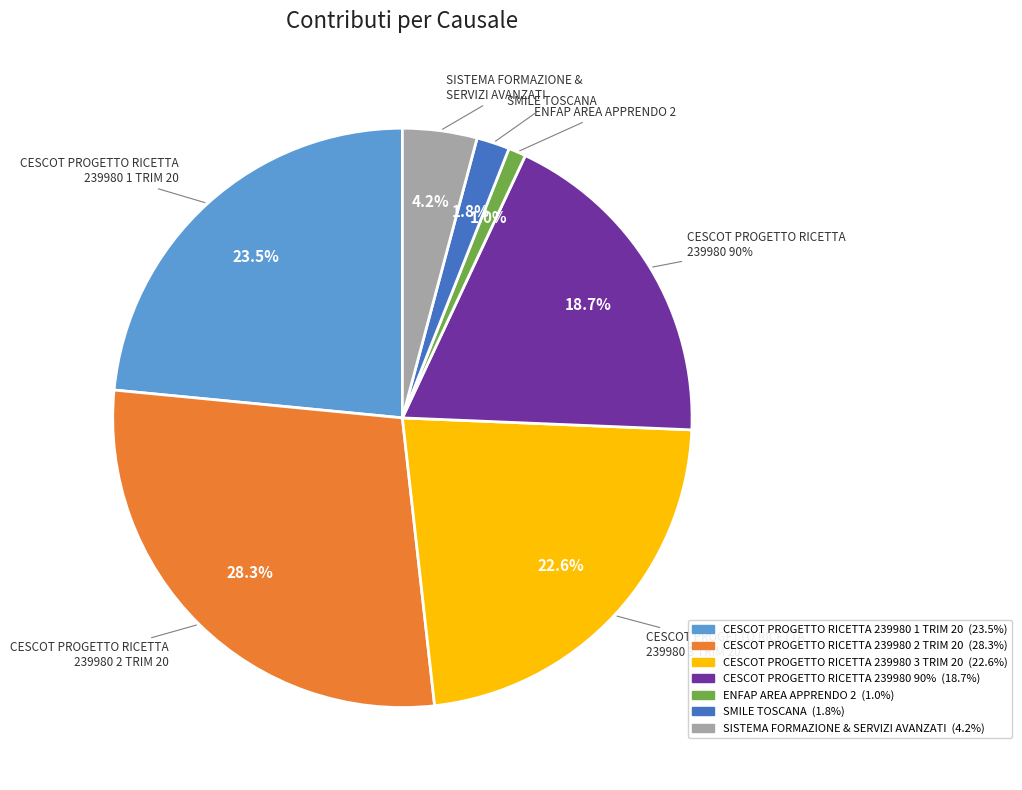

Which category has the smallest portion of the pie?

ENFAP AREA APPRENDO 2